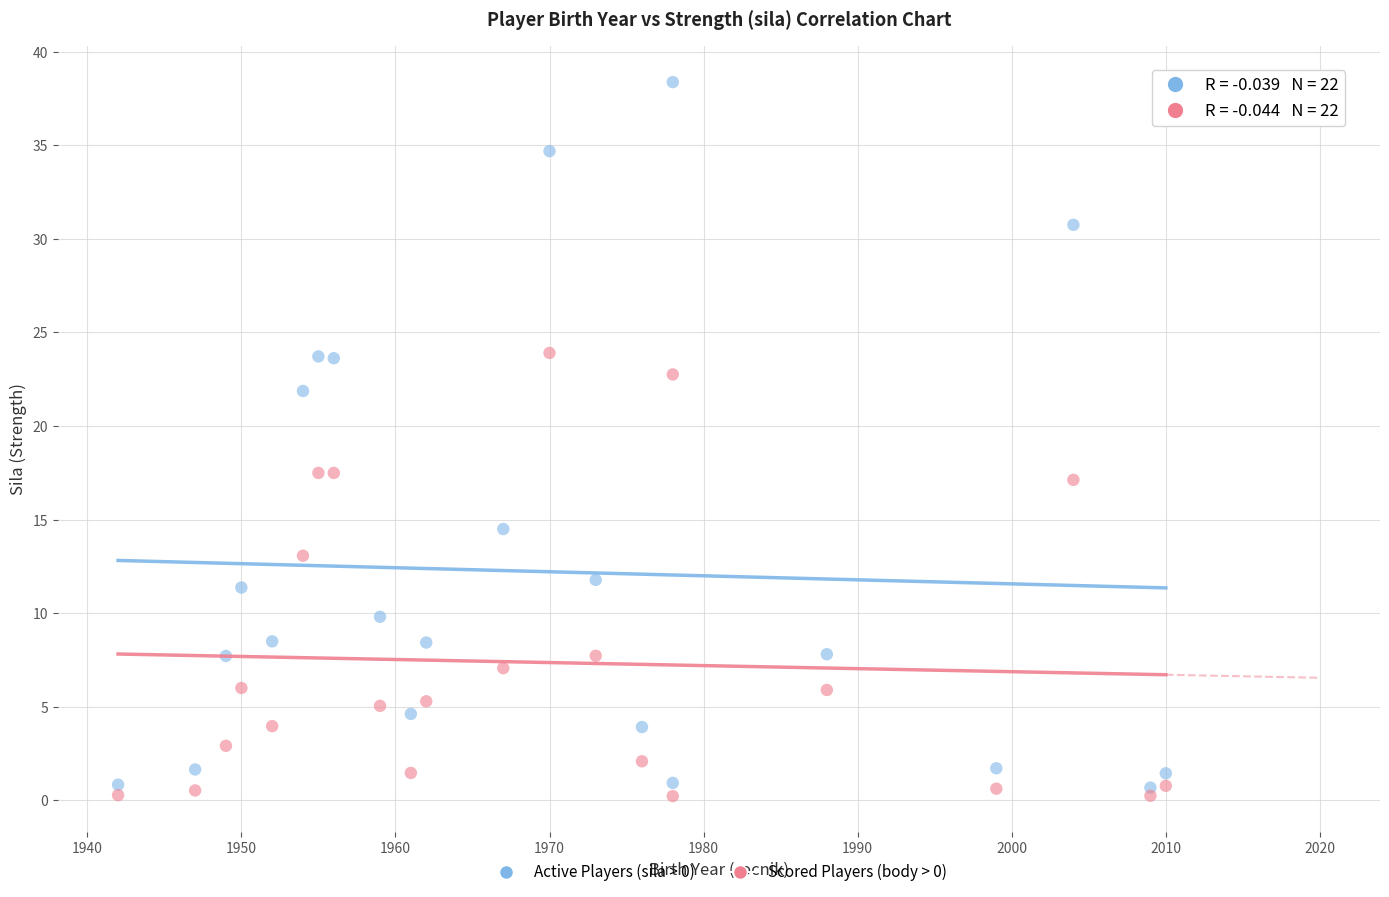

Which series has the widest spread of Y values?

Active Players (sila > 0)